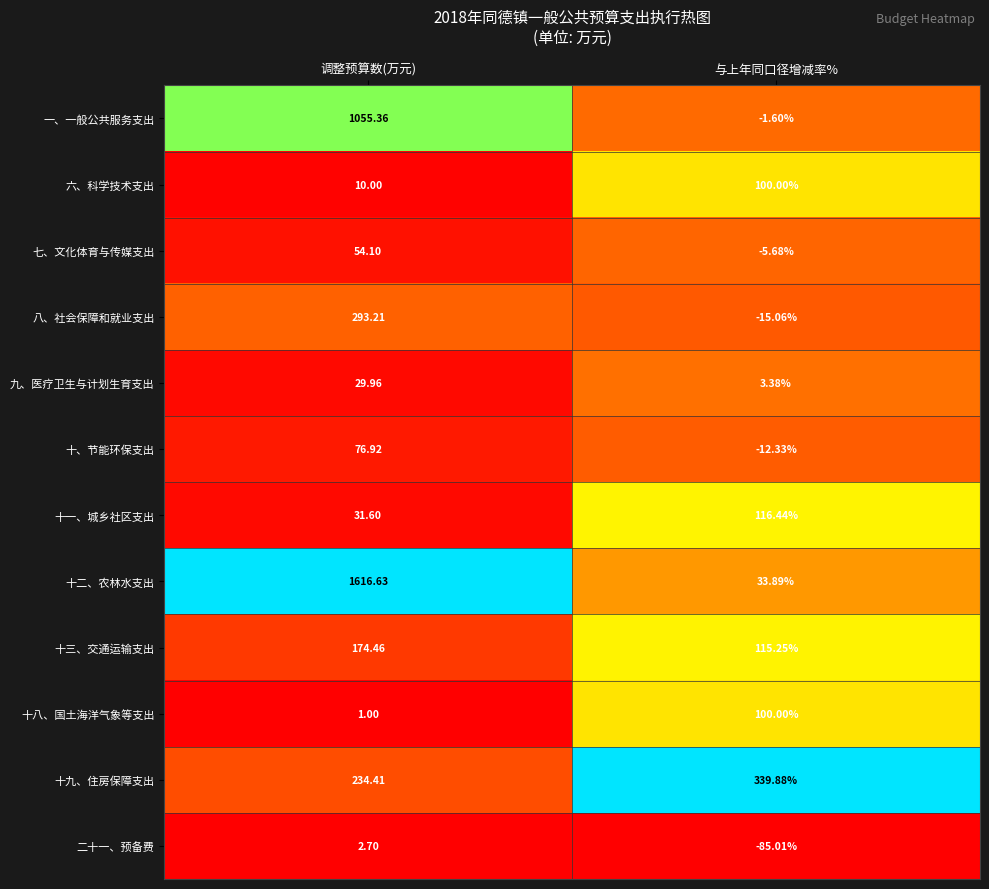

At which label does 二十一、预备费 first exceed 2?

调整预算数(万元)